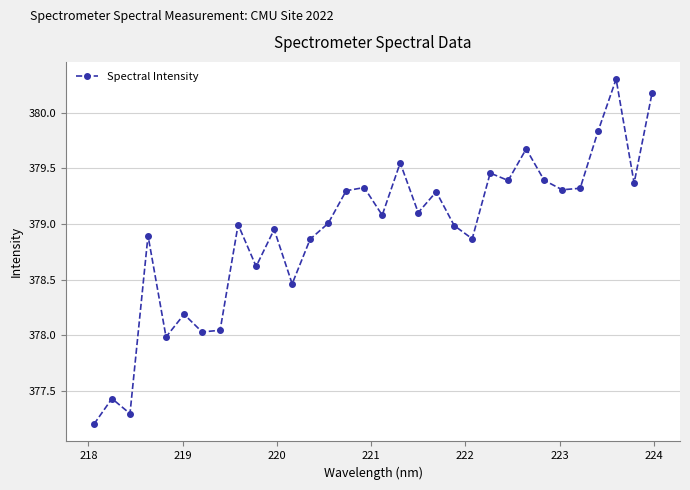

What is the minimum value shown in the chart?

377.2